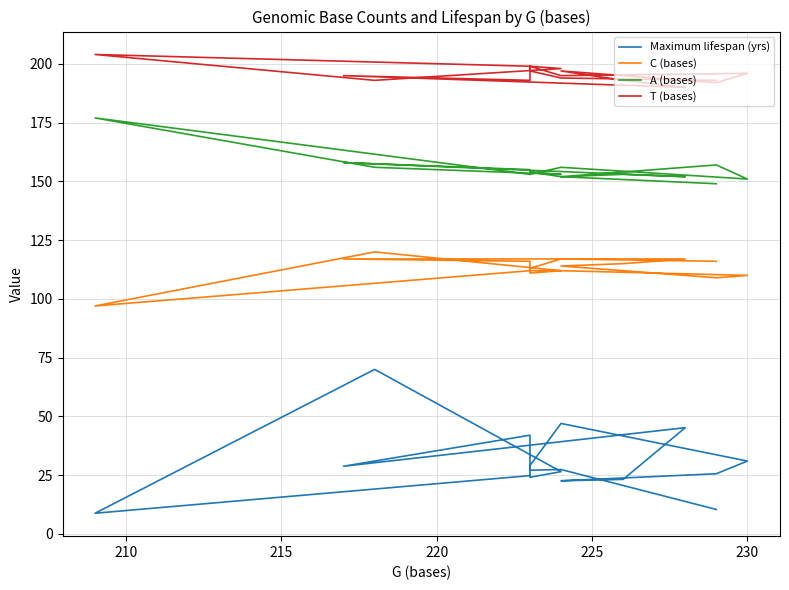

What is the maximum value shown in the chart?

204.0